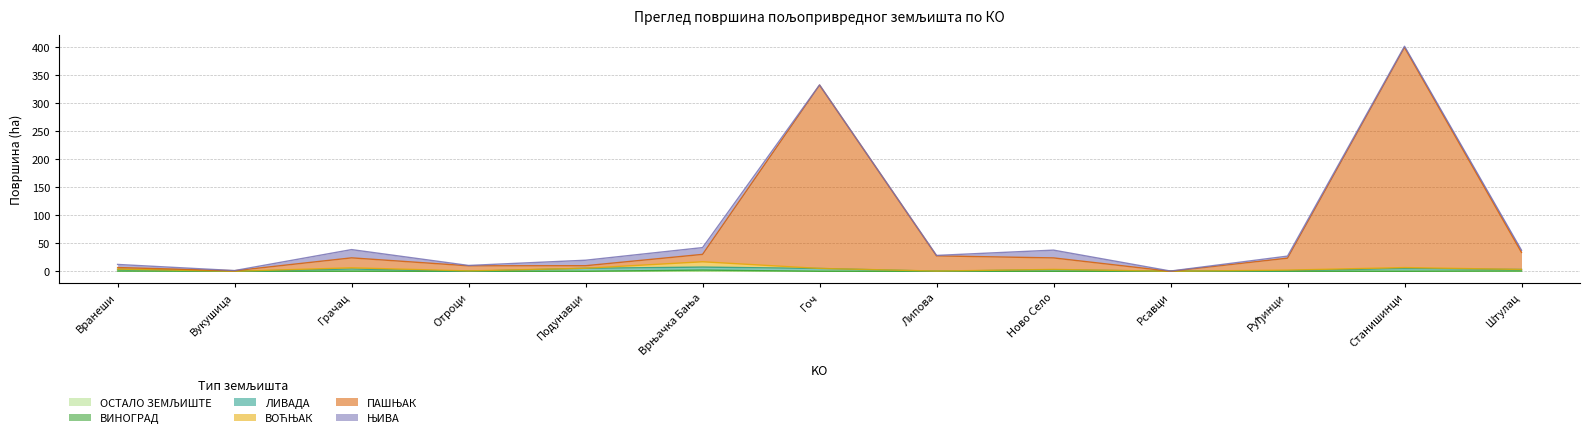

True or false: ПАШЊАК and ОСТАЛО ЗЕМЉИШТЕ intersect in this chart.

False